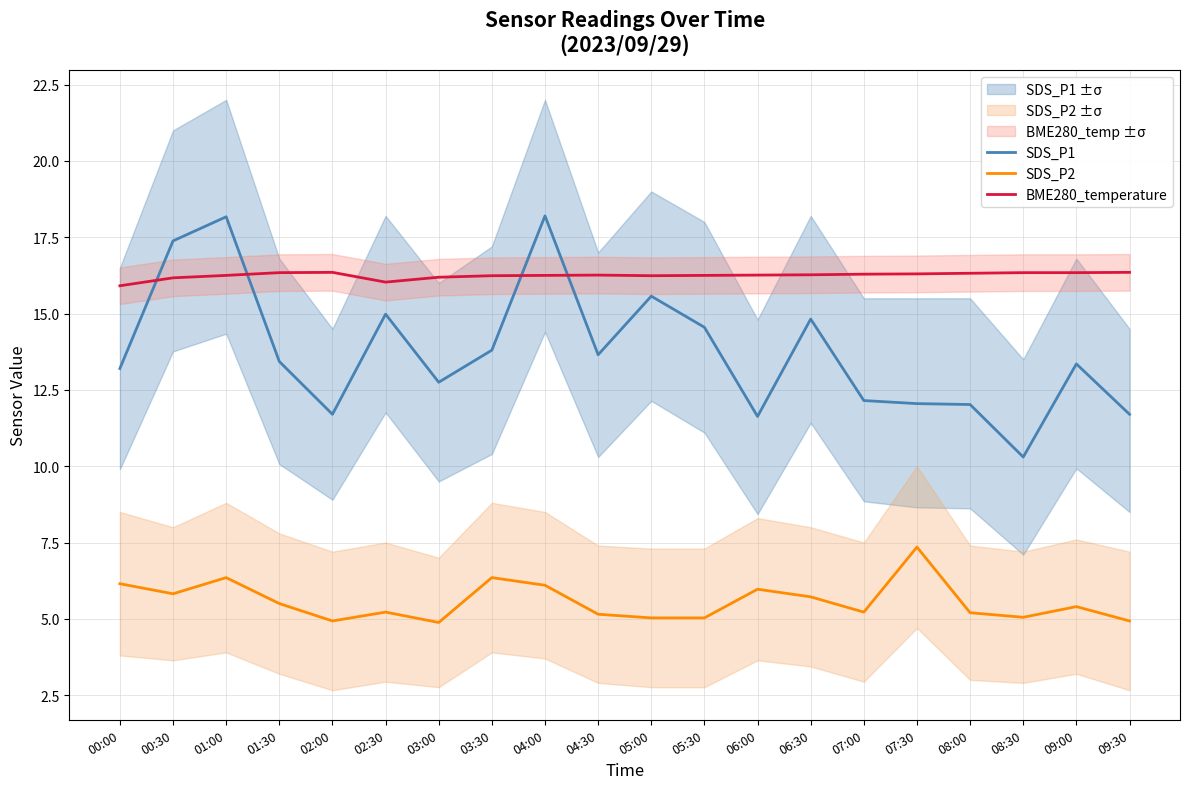

What is the total value across all series at 03:30?

36.4